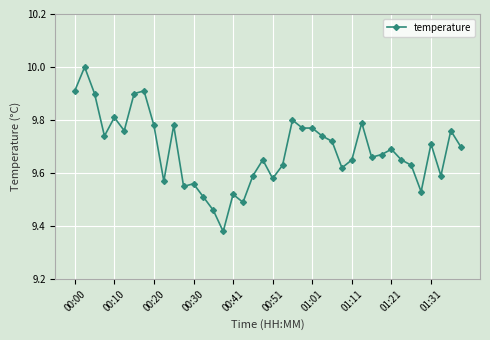

Does the chart display data point markers on the line(s)?

Yes